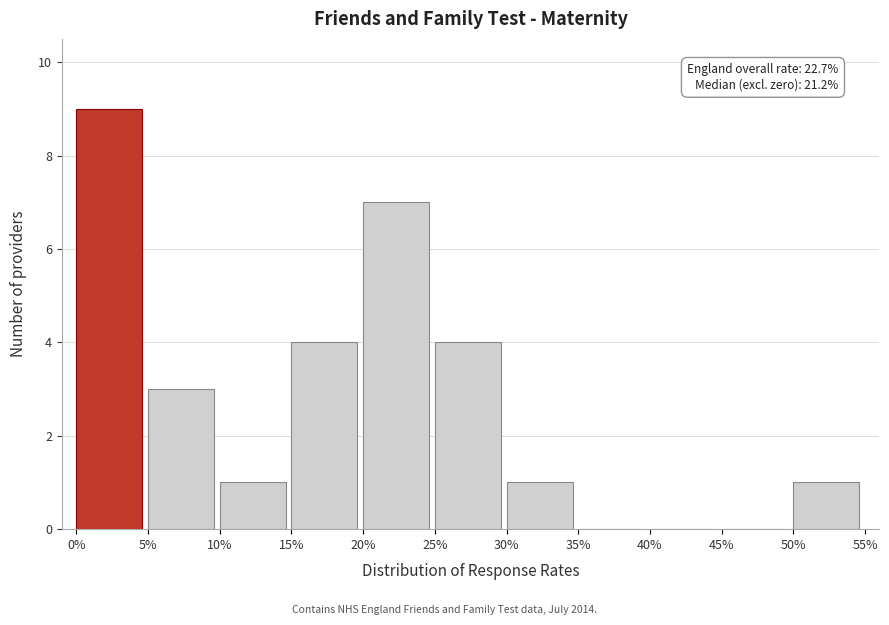

Reading left to right, transcribe all the data shown in this chart.

0%=9	5%=3	10%=1	15%=4	20%=7	25%=4	30%=1	35%=0	40%=0	45%=0	50%=1